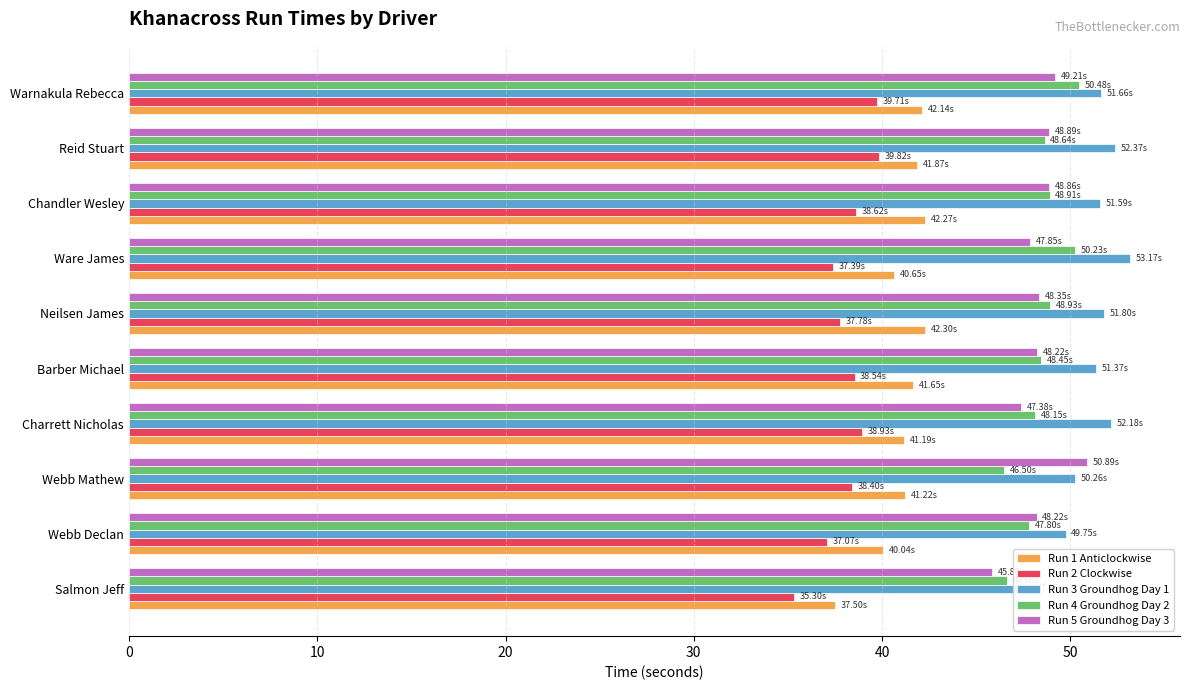

What is the total value across all series at Webb Declan?

222.9